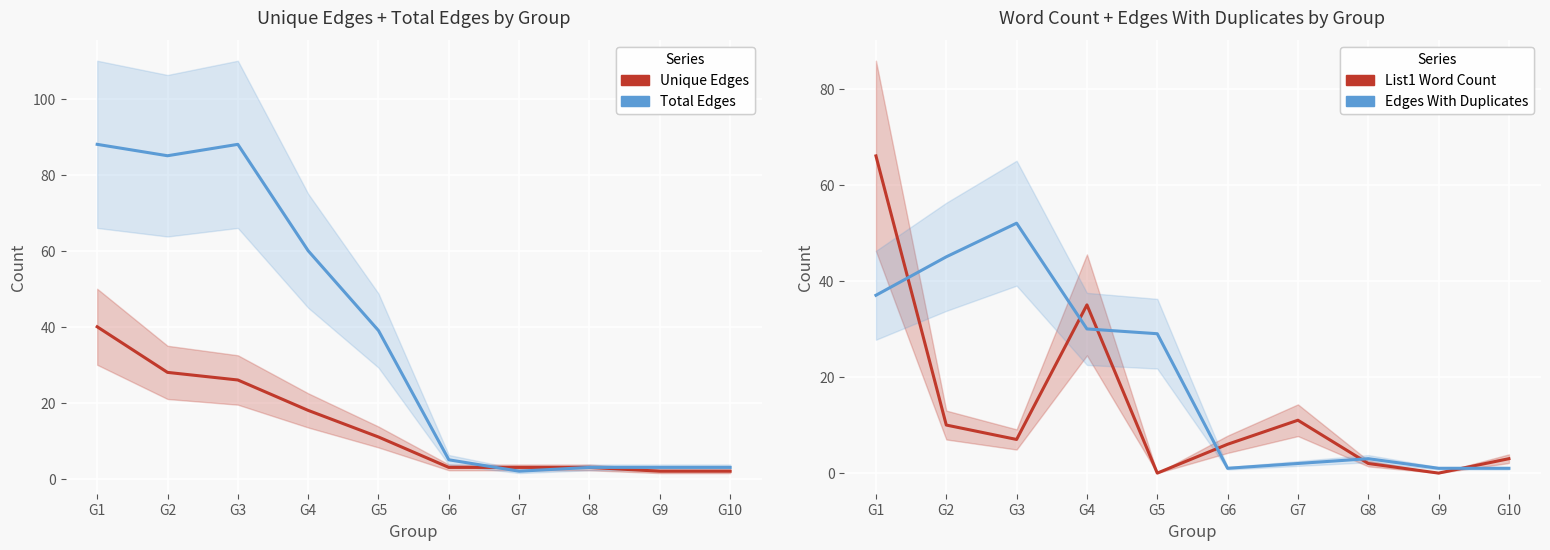

What is the difference between the maximum and minimum values in the Total Edges series?

86